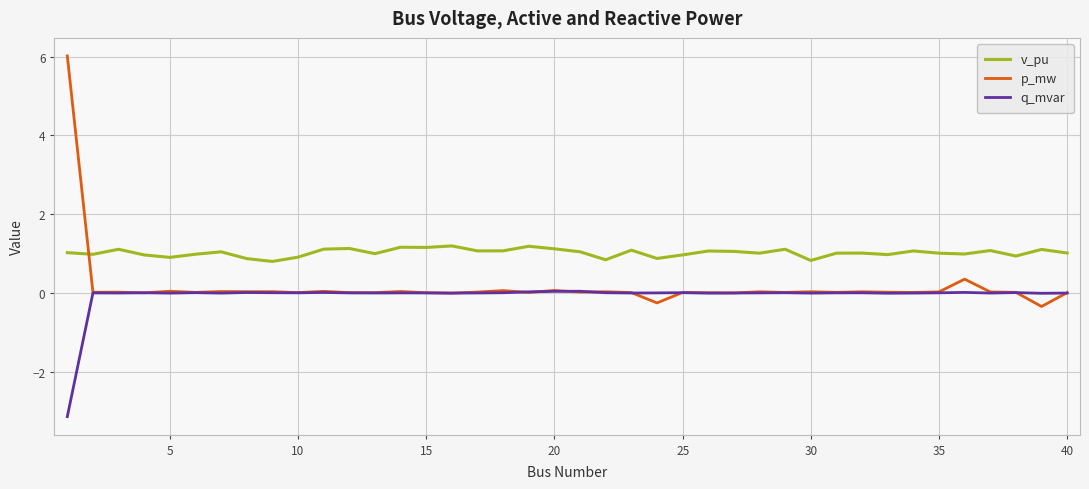

Which series has the largest total across all categories?

v_pu